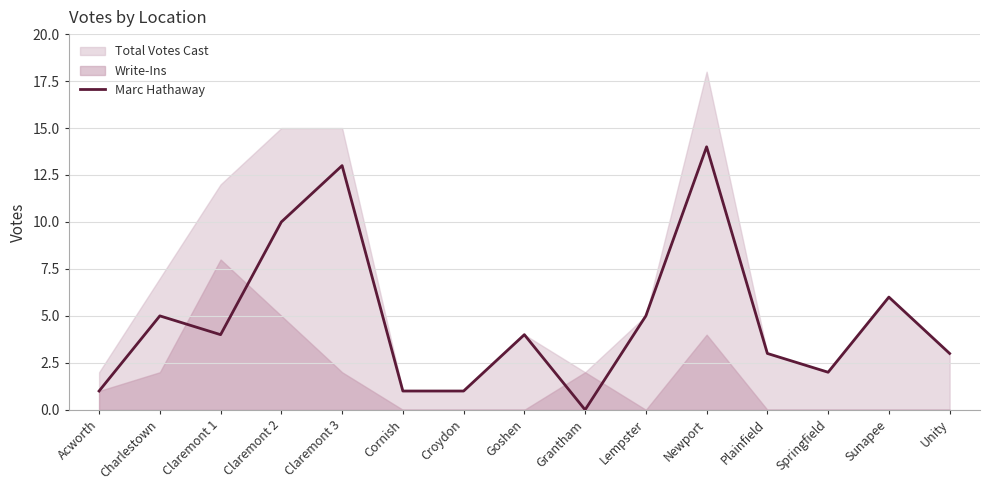

What is the sum of all values?

72